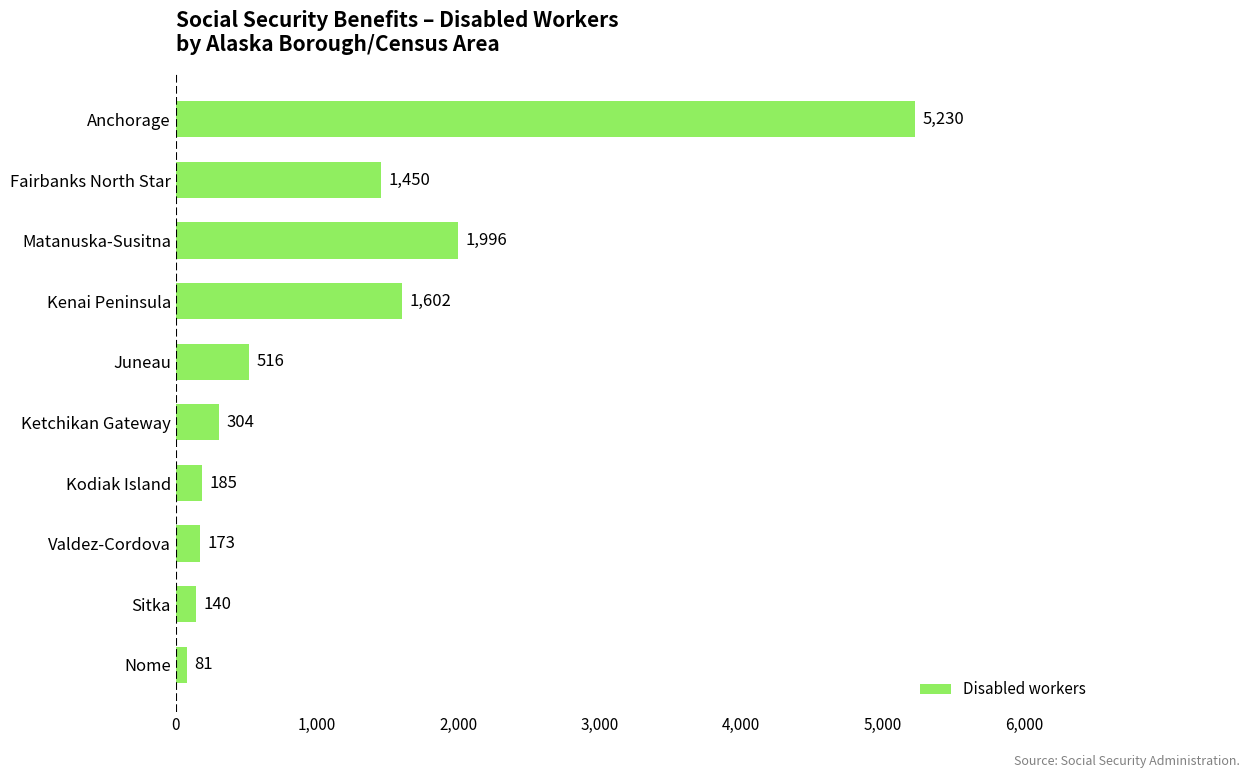

How many categories are shown in the chart?

10